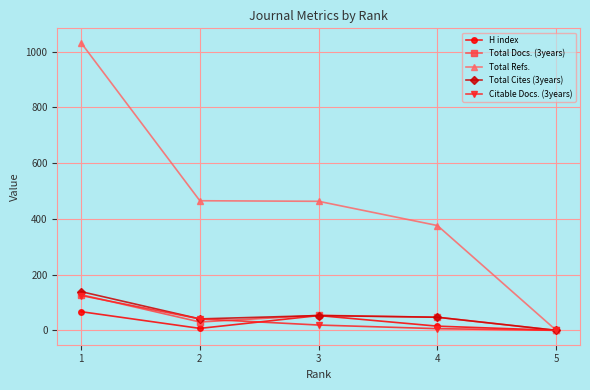

The value of Total Refs. at 4 is 172. True or false?

False